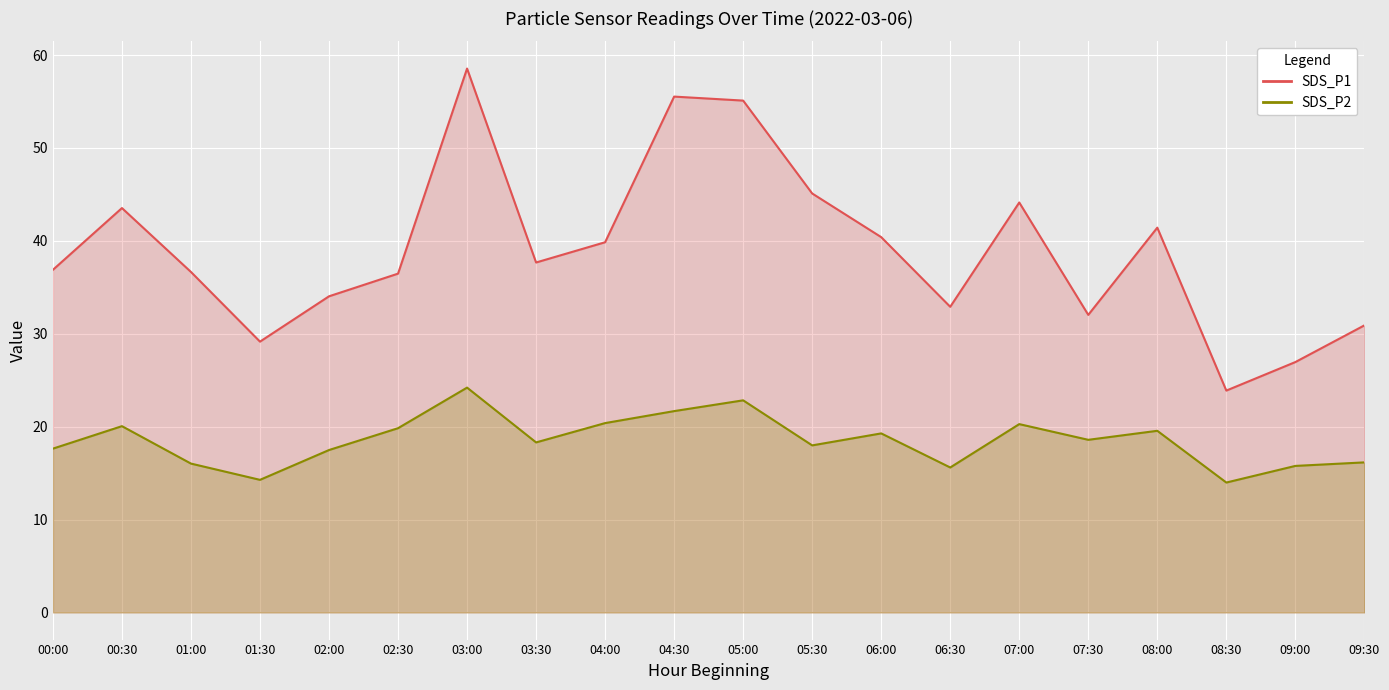

At 07:00, list the series in order from smallest to largest.

SDS_P2 line, SDS_P1 line